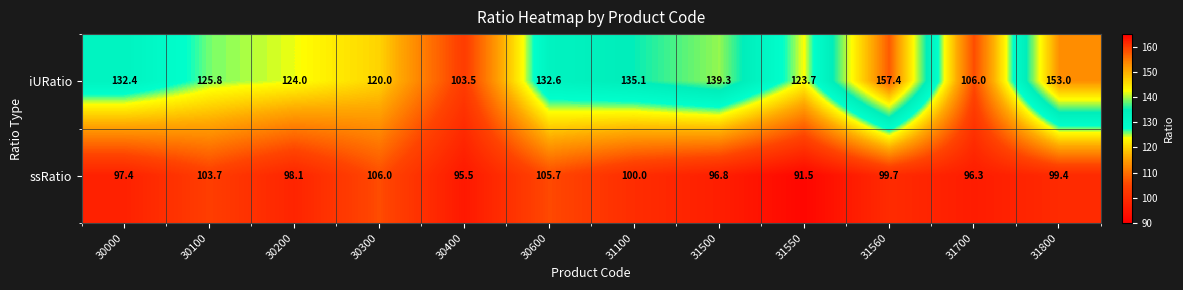

Reading left to right, extract all data points from this chart.

iURatio: 30000=132.4	30100=125.8	30200=124.0	30300=120.0	30400=103.5	30600=132.6	31100=135.1	31500=139.3	31550=123.7	31560=157.4	31700=106.0	31800=153.0
ssRatio: 30000=97.4	30100=103.7	30200=98.1	30300=106.0	30400=95.5	30600=105.7	31100=100.0	31500=96.8	31550=91.5	31560=99.7	31700=96.3	31800=99.4